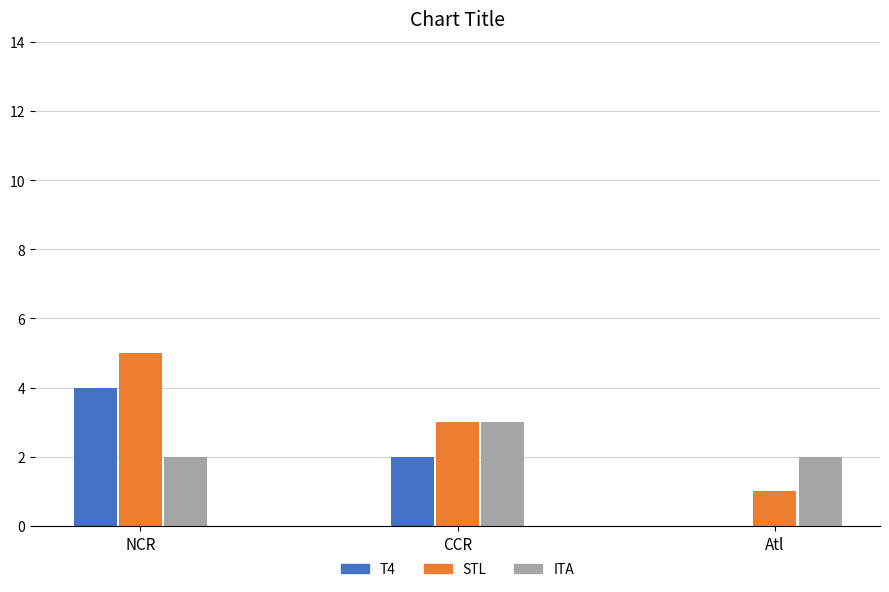

At which category is the sum across all series the highest?

NCR